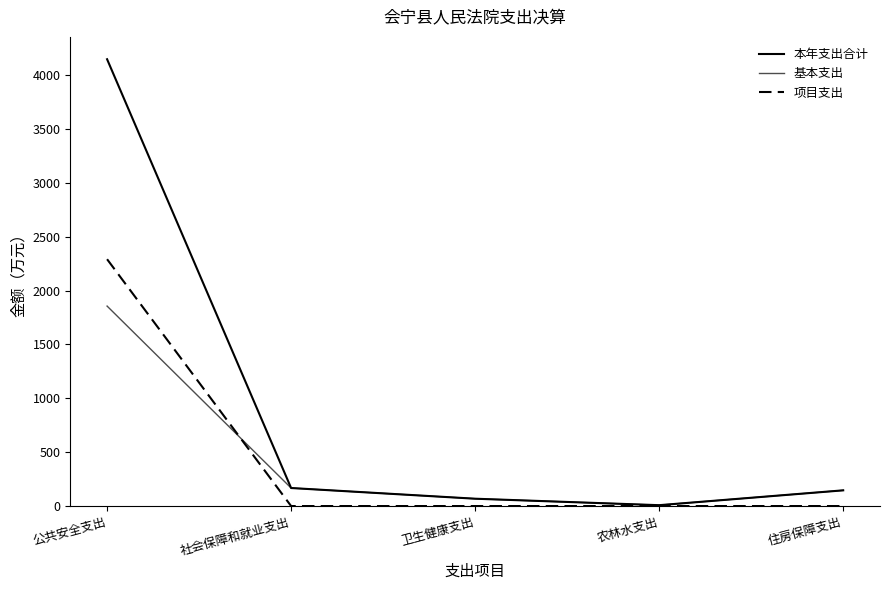

Does the chart display data point markers on the line(s)?

No